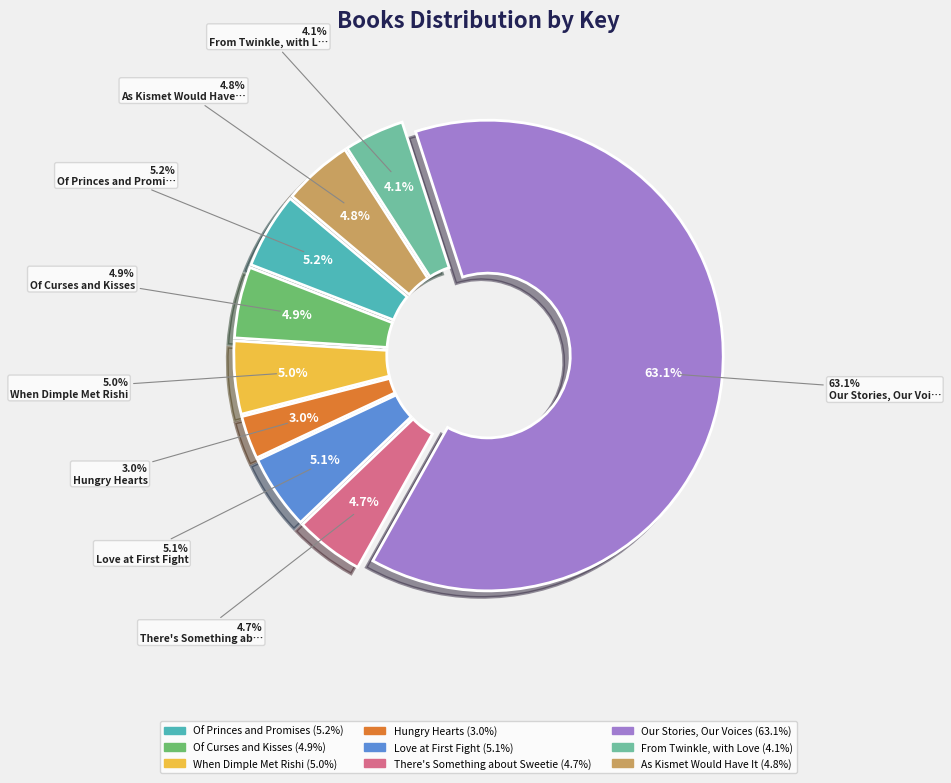

What portion of the pie excludes As Kismet Would Have It?

95.2%